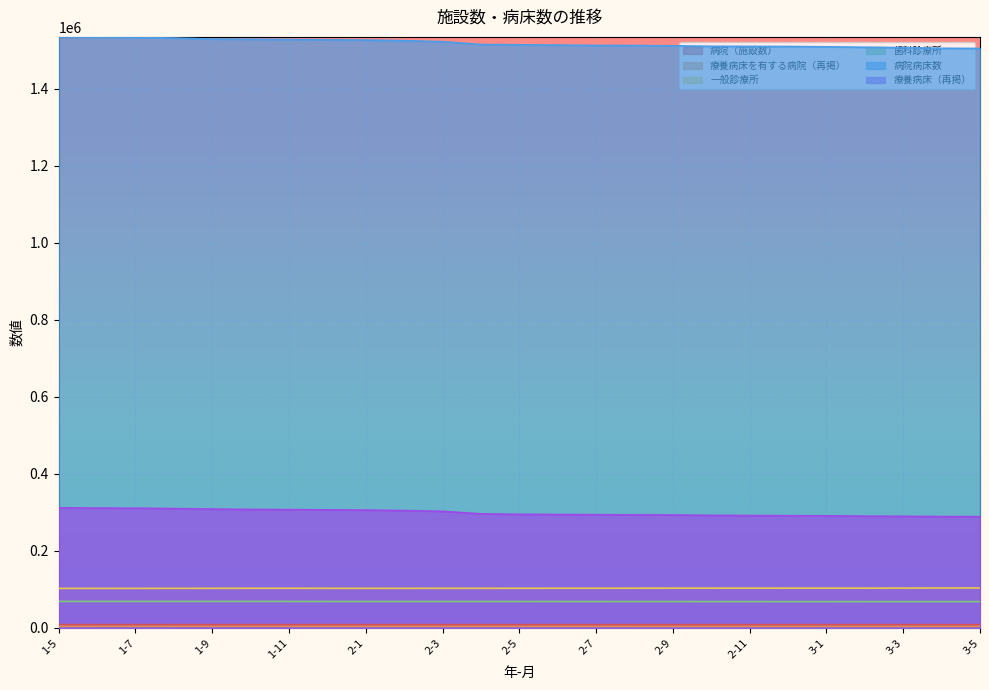

What is the maximum value shown in the chart?

1534910